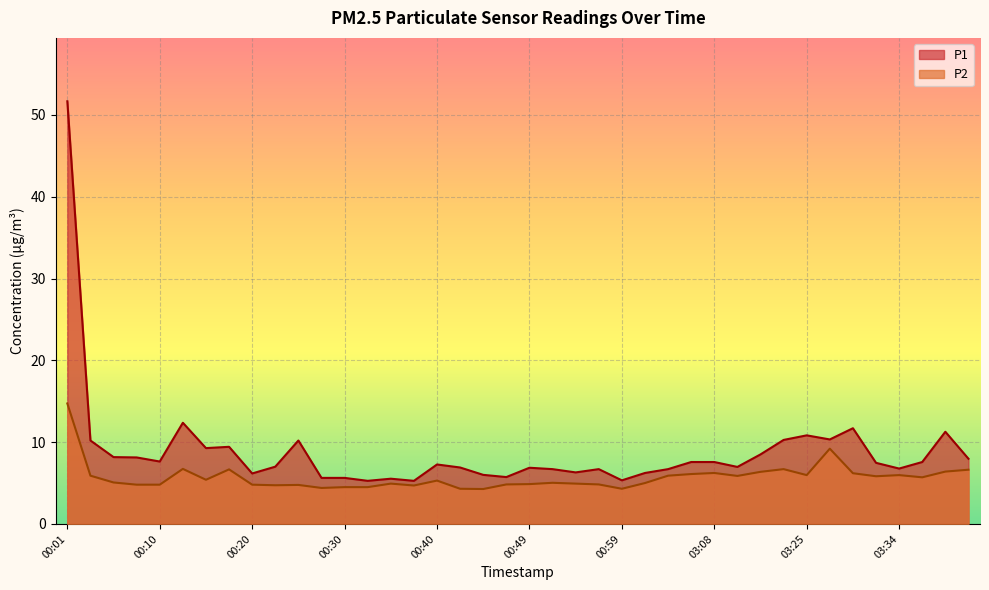

What is the difference between the highest and lowest values at 03:29?

5.5